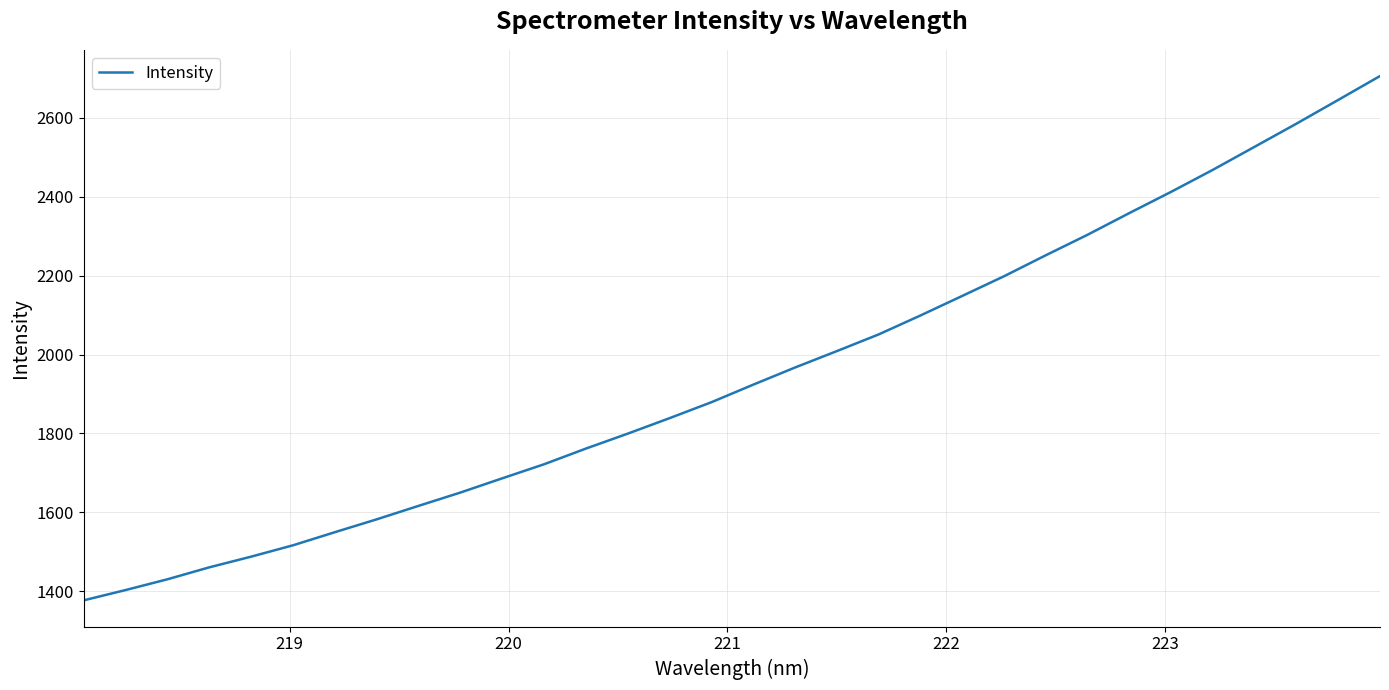

What is the smallest value displayed?

1377.0